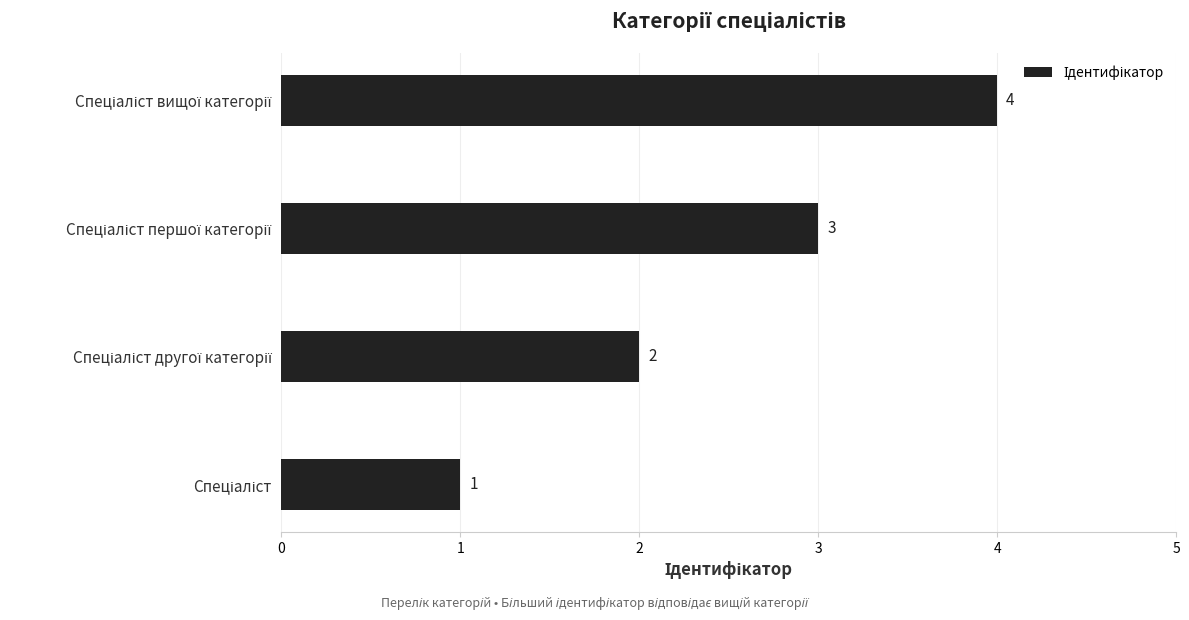

What is the greatest value displayed?

4